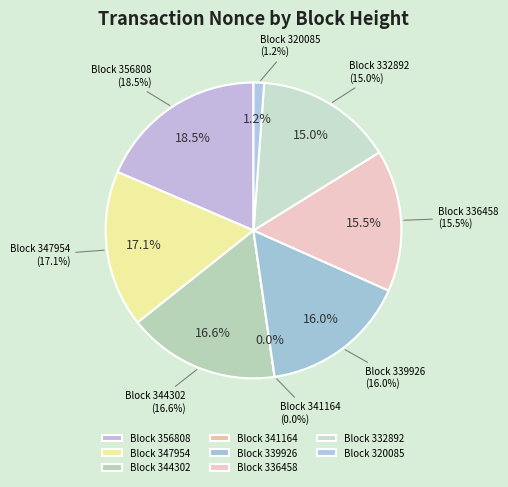

Is it true that 332892 is 23% of the pie?

False